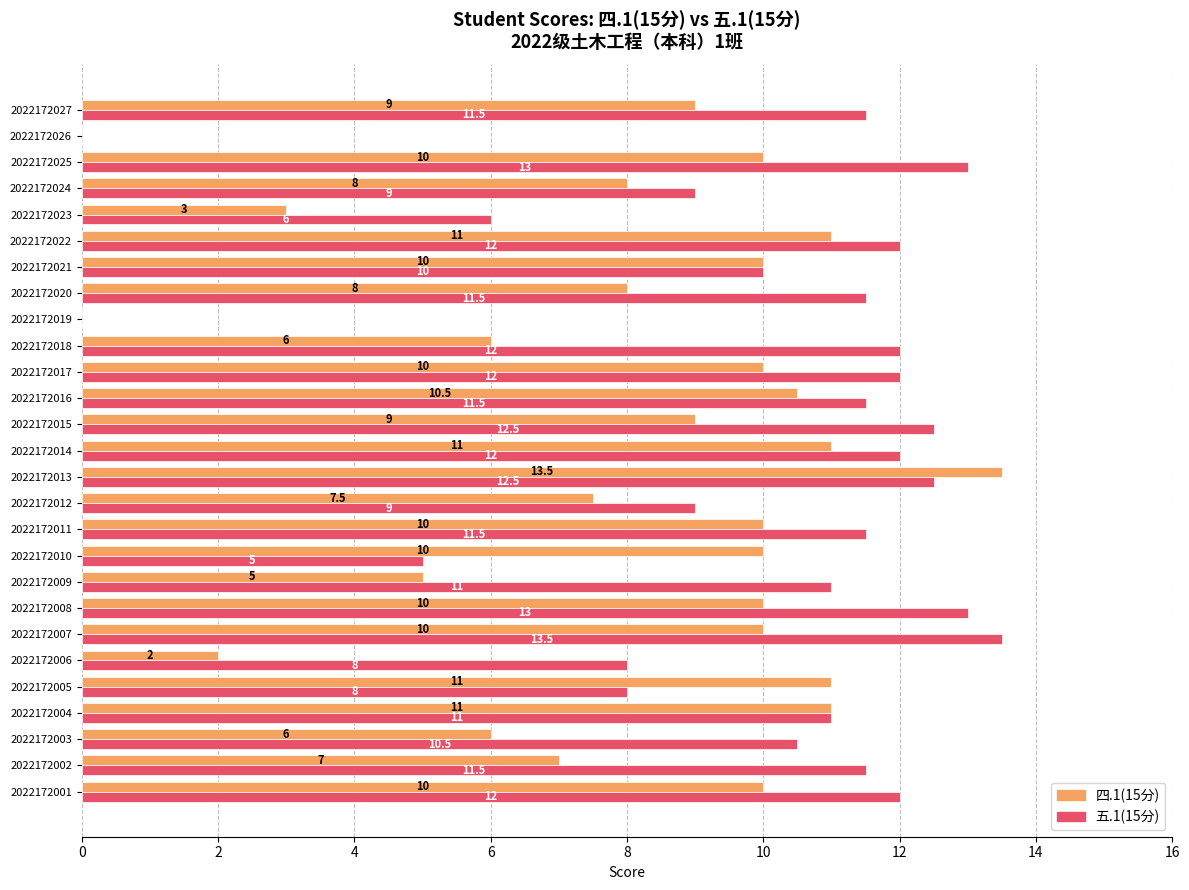

Which series has the largest total across all categories?

五.1(15分)